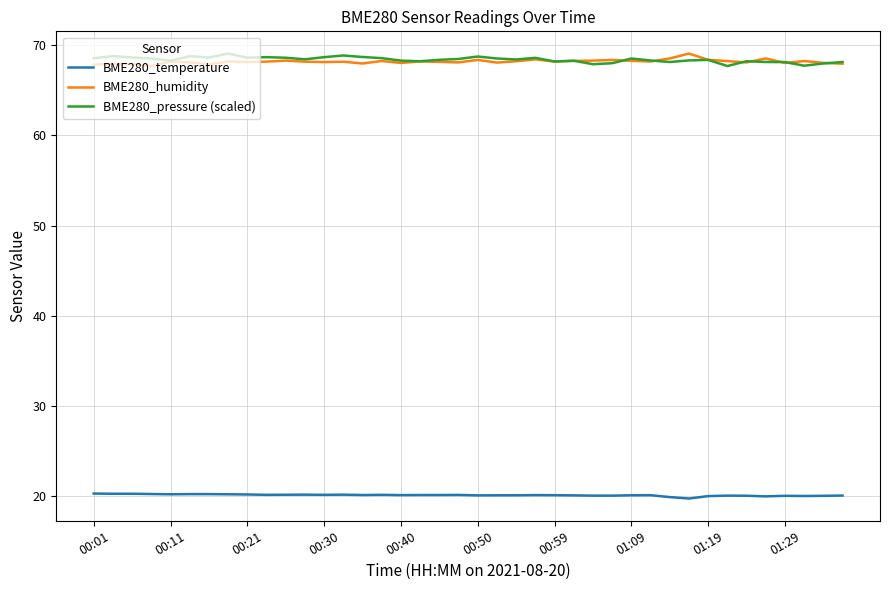

What is the maximum value shown in the chart?

69.1